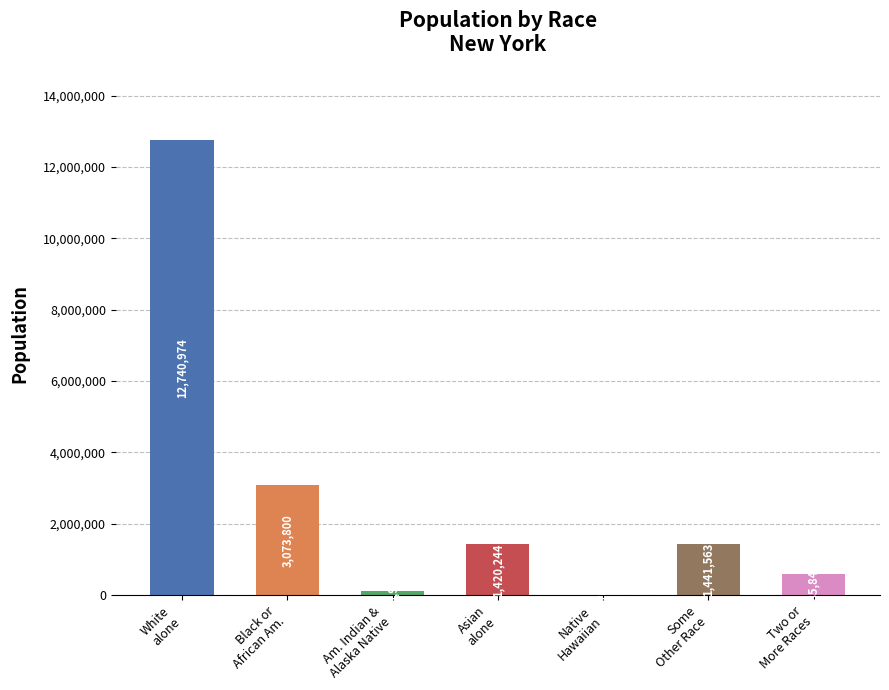

List the labels in order of value, largest first.

White alone, Black or African Am., Some Other Race, Asian alone, Two or More Races, Am. Indian & Alaska Native, Native Hawaiian